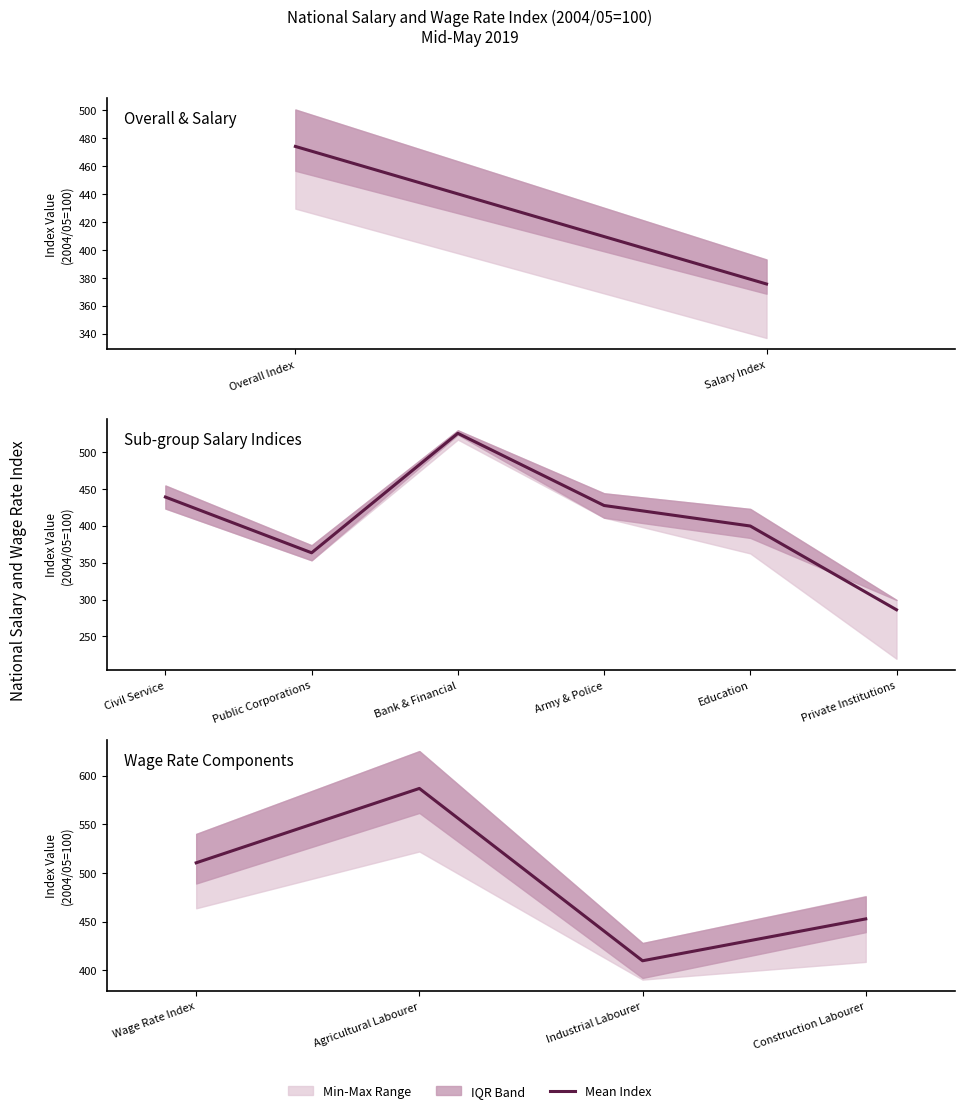

True or false: the data shows 269.0 at Construction Labourer.

False